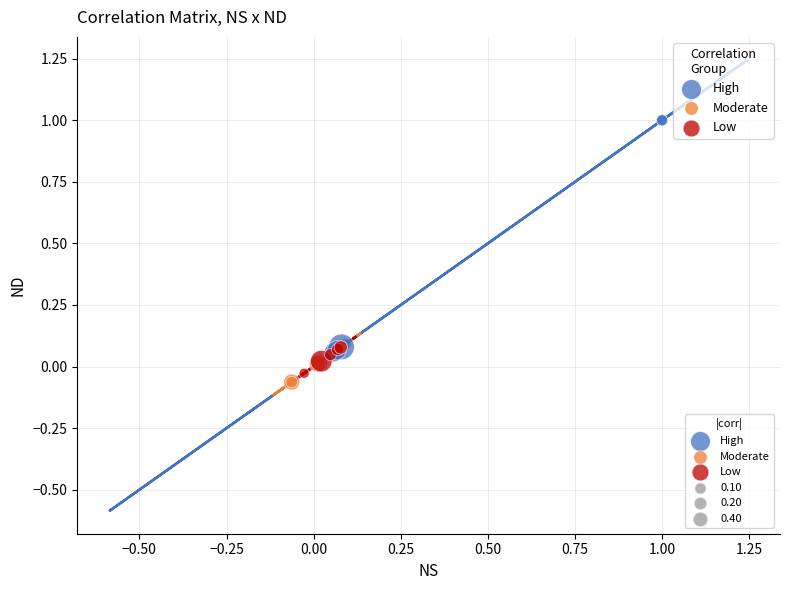

Which series has the widest spread of Y values?

High